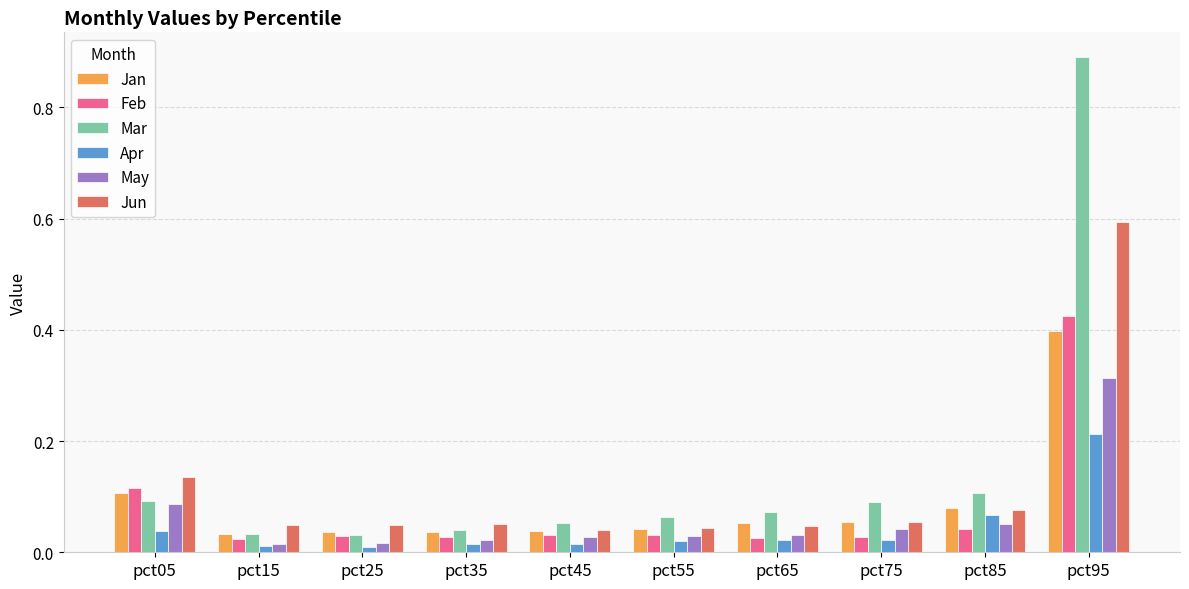

What is the spread (max minus min) of values at pct95?

0.7